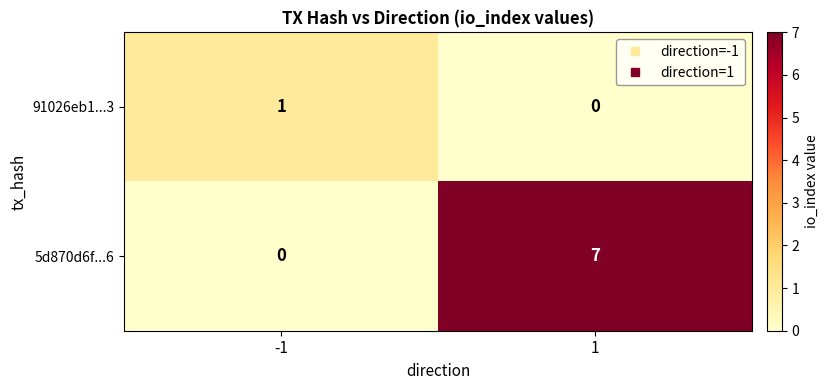

Which series has the largest range (max minus min)?

5d870d6f...6